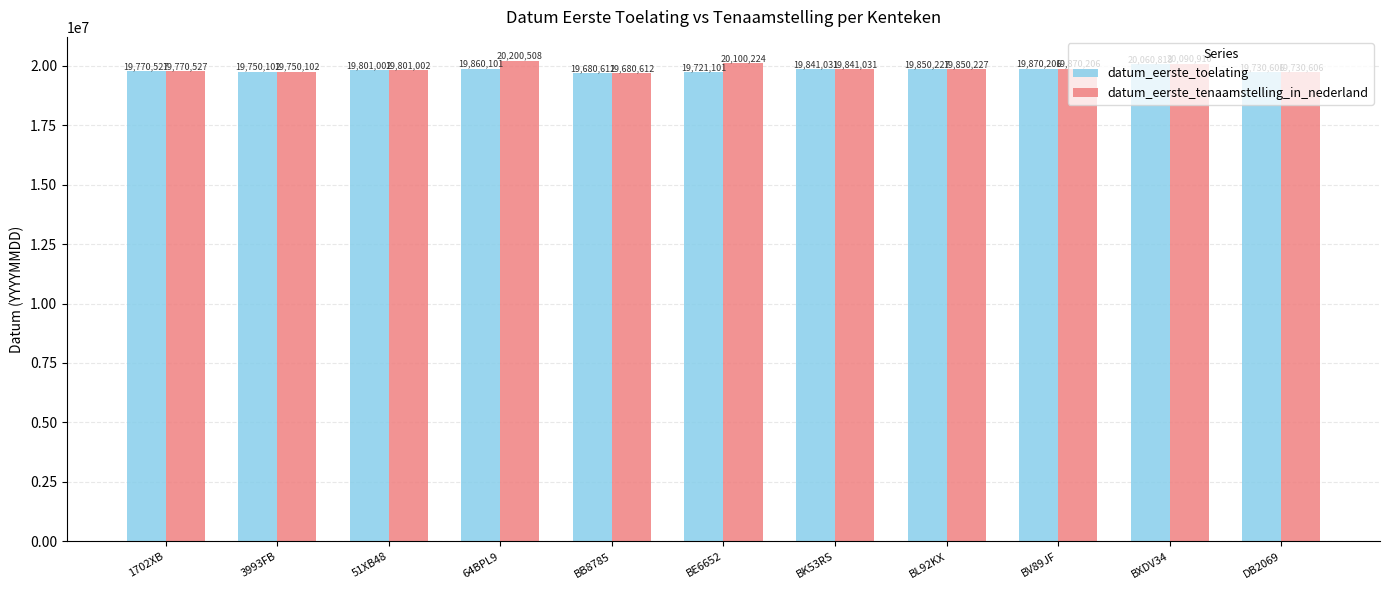

Is it true that datum_eerste_toelating equals 29195593 at BK53RS?

False